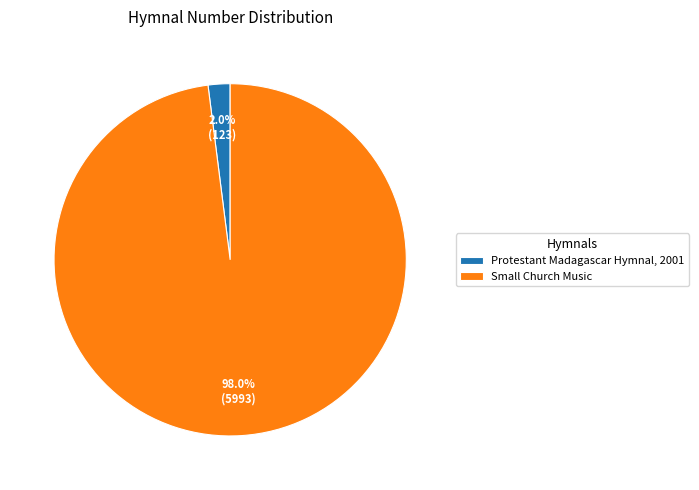

What is the total percentage of Small Church Music and Protestant Madagascar Hymnal, 2001?

100.0%